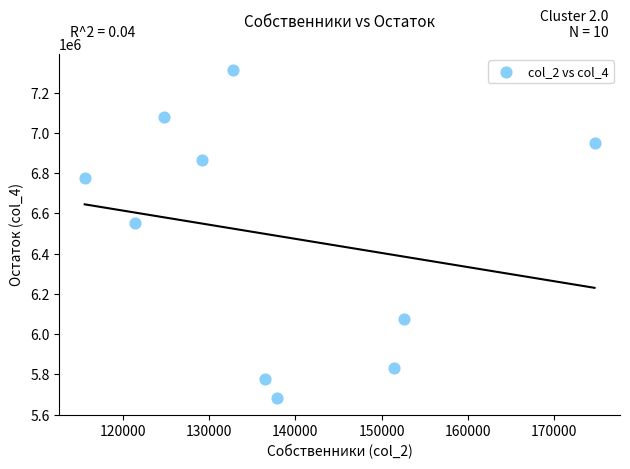

What is the range of X values (max minus min)?

59182.6